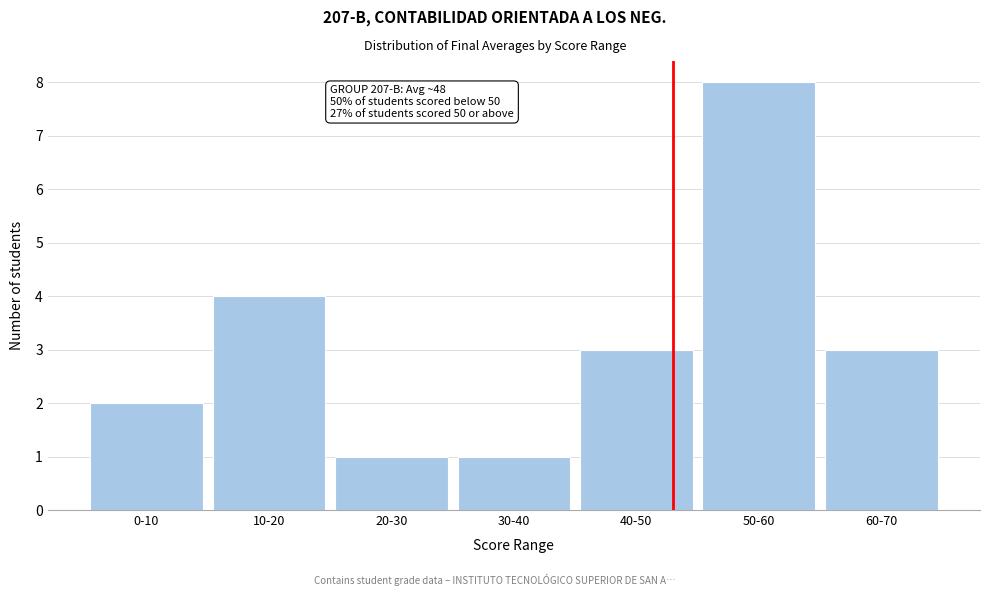

Reading left to right, transcribe all the data shown in this chart.

2	4	1	1	3	8	3